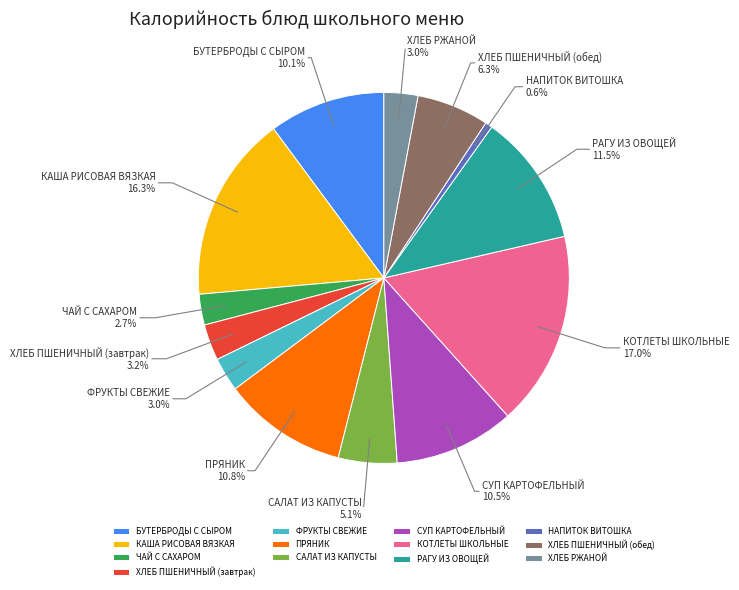

What portion of the pie excludes НАПИТОК ВИТОШКА?

99.4%